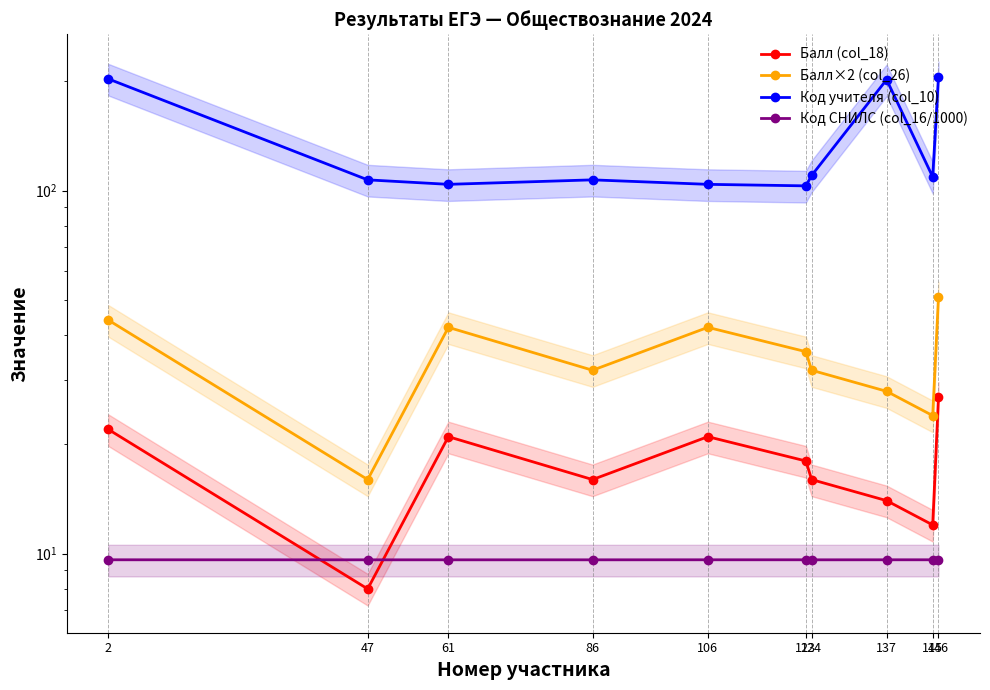

Reading right to left, what are all the values shown in this chart?

Балл (col_18): 146=27.0	145=12.0	137=14.0	124=16.0	123=18.0	106=21.0	86=16.0	61=21.0	47=8.0	2=22.0
Балл×2 (col_26): 146=51.0	145=24.0	137=28.0	124=32.0	123=36.0	106=42.0	86=32.0	61=42.0	47=16.0	2=44.0
Код учителя (col_10): 146=206.0	145=109.0	137=202.0	124=110.0	123=103.0	106=104.0	86=107.0	61=104.0	47=107.0	2=203.0
Код СНИЛС (col_16/1000): 146=9.6	145=9.6	137=9.6	124=9.6	123=9.6	106=9.6	86=9.6	61=9.6	47=9.6	2=9.6